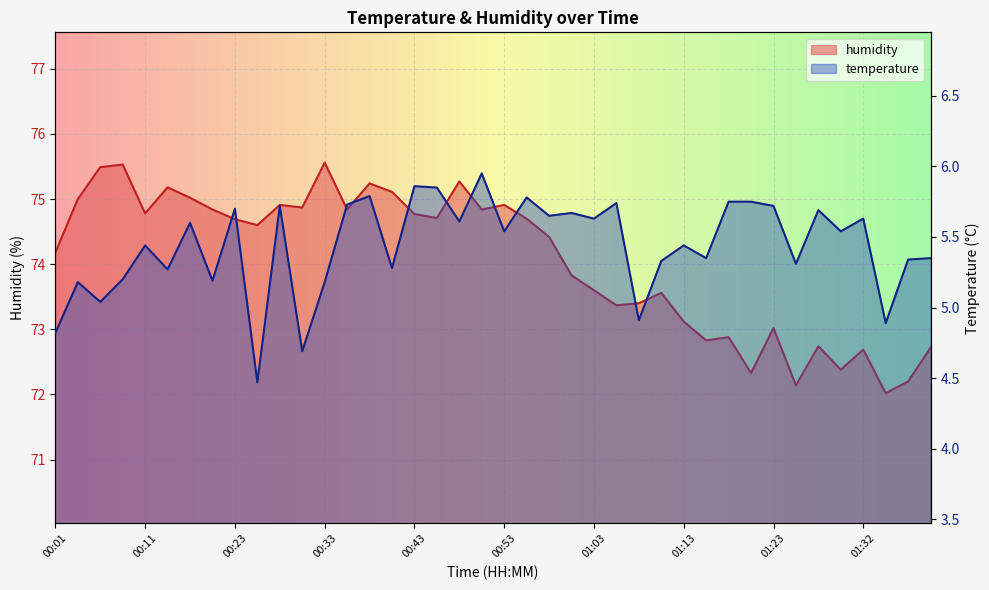

What position from the right is 00:41?

25